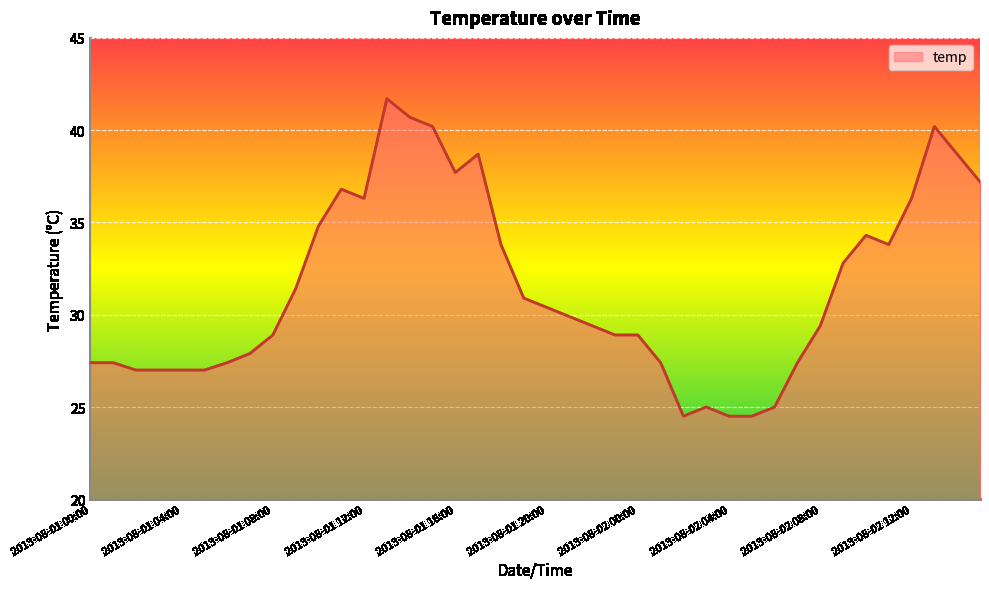

What is the greatest value displayed?

41.7